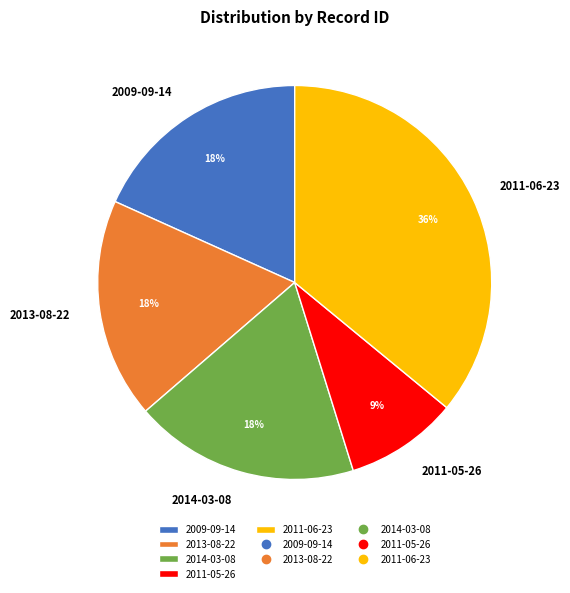

Do 2014-03-08 and 2011-06-23 together represent more than half of the pie?

Yes